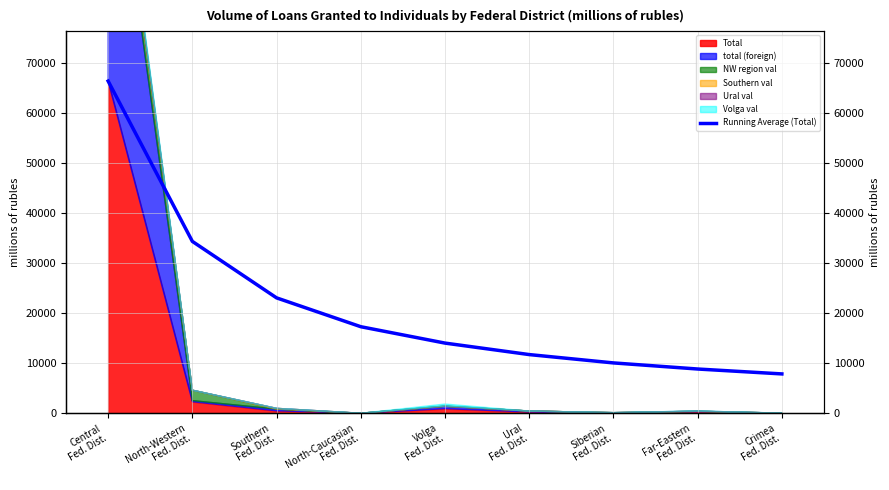

What is the sum of all values?

193533.5